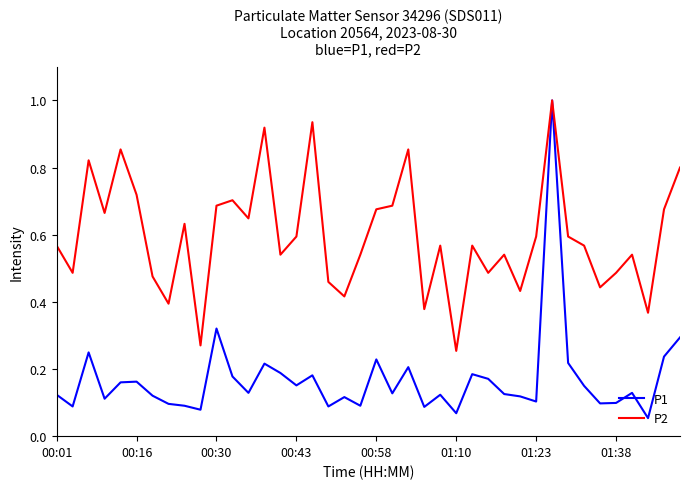

What is the maximum value for P2?

1.0